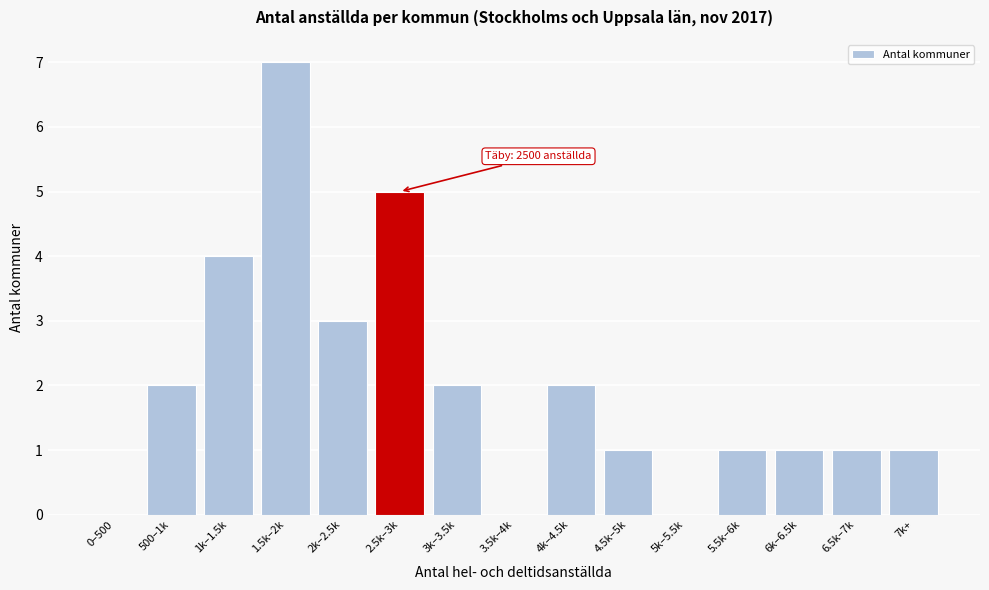

Reading left to right, transcribe all the data shown in this chart.

0–500=0	500–1k=2	1k–1.5k=4	1.5k–2k=7	2k–2.5k=3	2.5k–3k=5	3k–3.5k=2	3.5k–4k=0	4k–4.5k=2	4.5k–5k=1	5k–5.5k=0	5.5k–6k=1	6k–6.5k=1	6.5k–7k=1	7k+=1